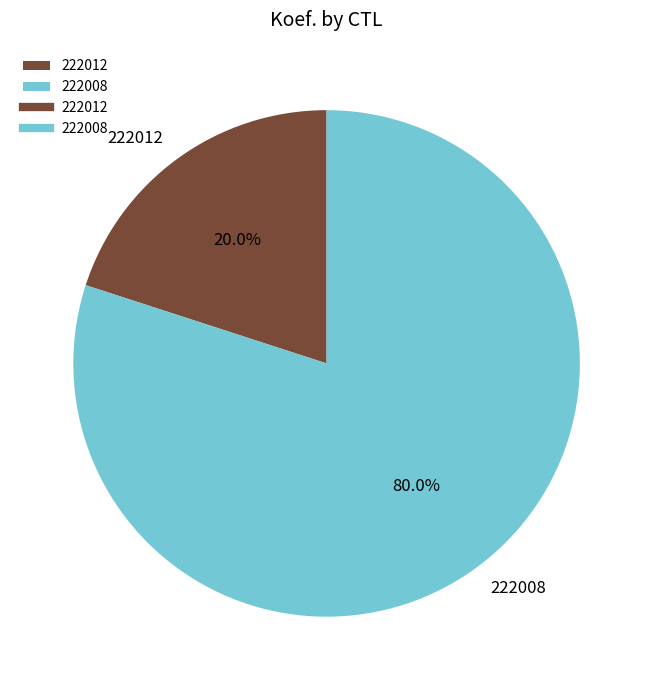

Does 222012 account for over 50% of the chart?

No